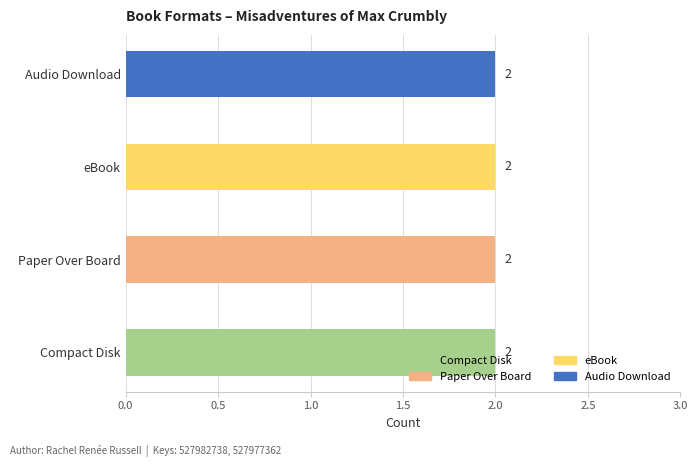

Is the value of Audio Download at Misadventures of Max Crumbly 2 greater than the value of Compact Disk at Misadventures of Max Crumbly 2?

No